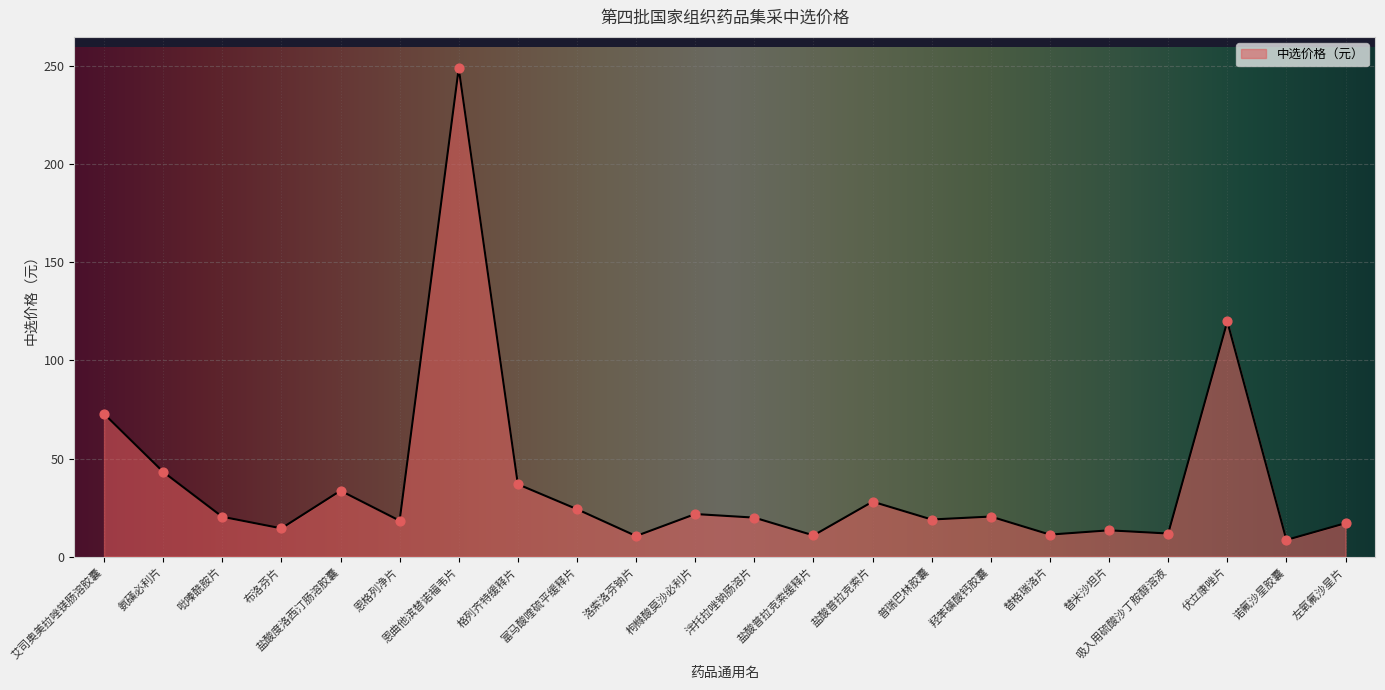

Which has a higher value, 布洛芬片 or 羟苯磺酸钙胶囊?

羟苯磺酸钙胶囊